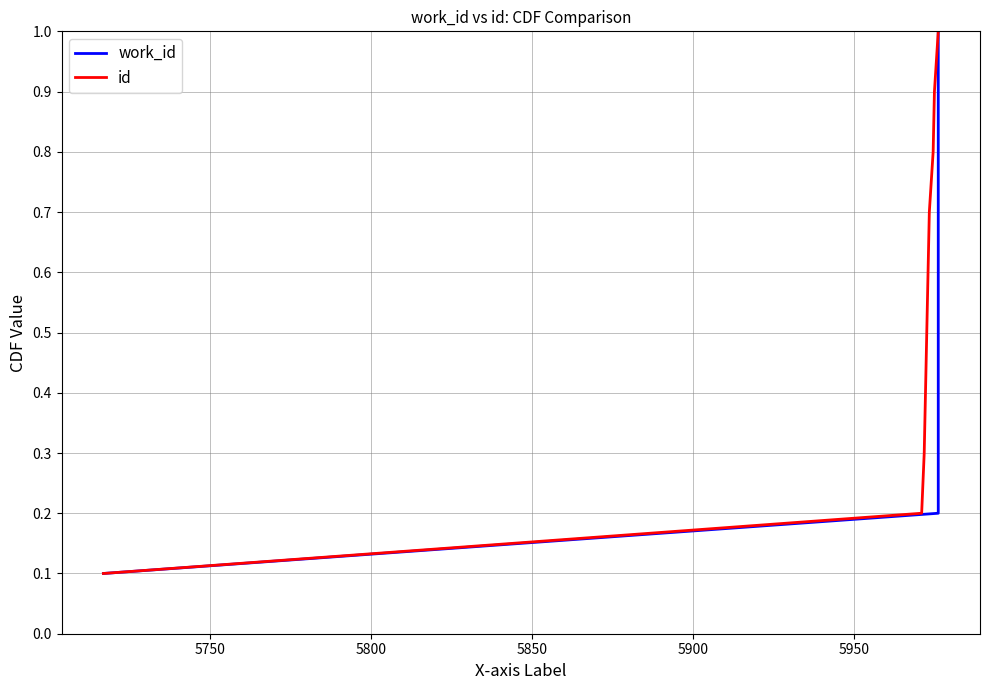

Reading right to left, transcribe all the data shown in this chart.

work_id: 1.0	0.9	0.8	0.7	0.6	0.5	0.4	0.3	0.2	0.1
id: 1.0	0.9	0.8	0.7	0.6	0.5	0.4	0.3	0.2	0.1